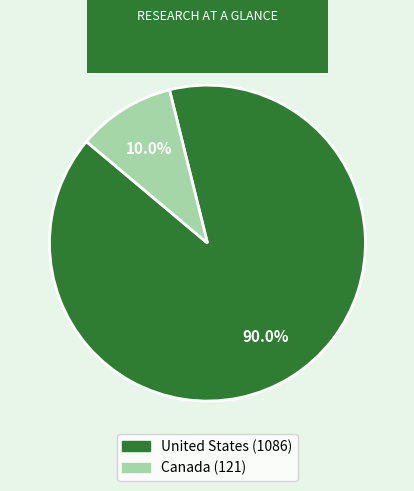

Does Canada account for over 50% of the chart?

No